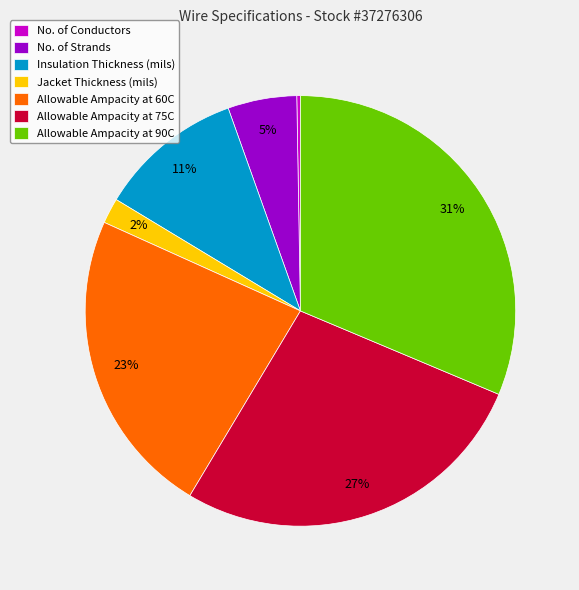

The Insulation Thickness (mils) slice represents 11% of the pie. True or false?

True